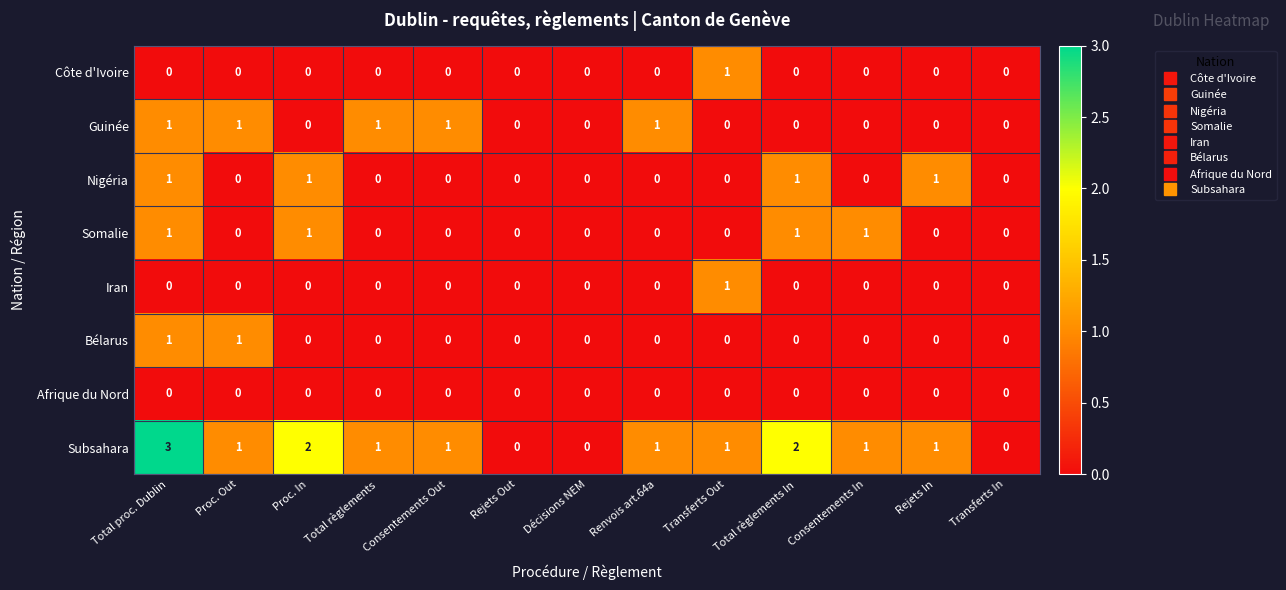

How many categories are shown in the chart?

13